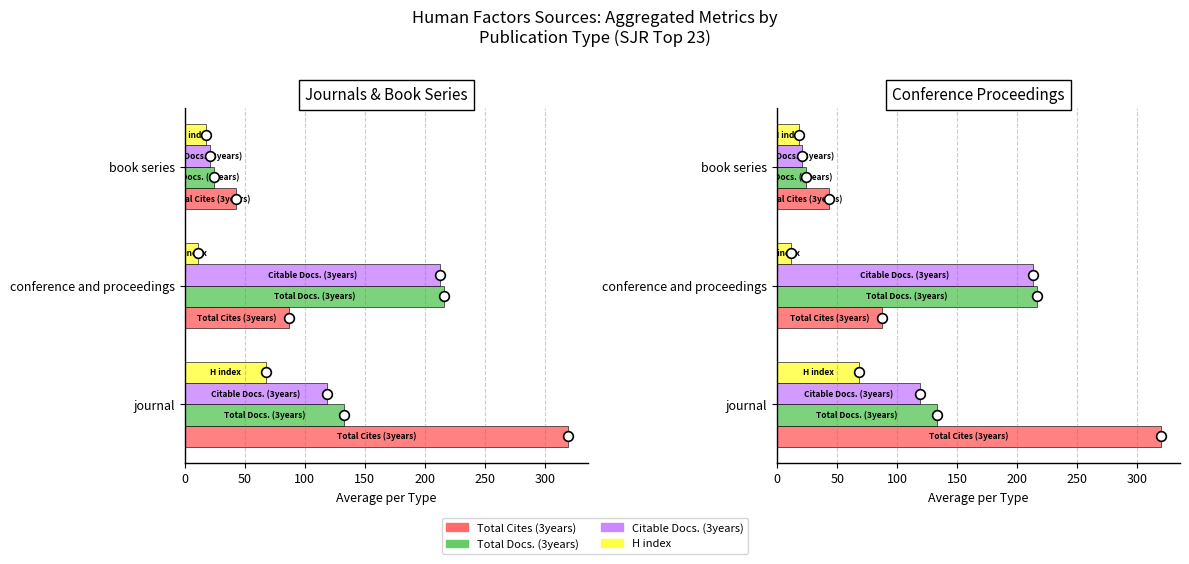

What are all the series names shown in the legend?

Total Cites (3years), Total Docs. (3years), Citable Docs. (3years), H index